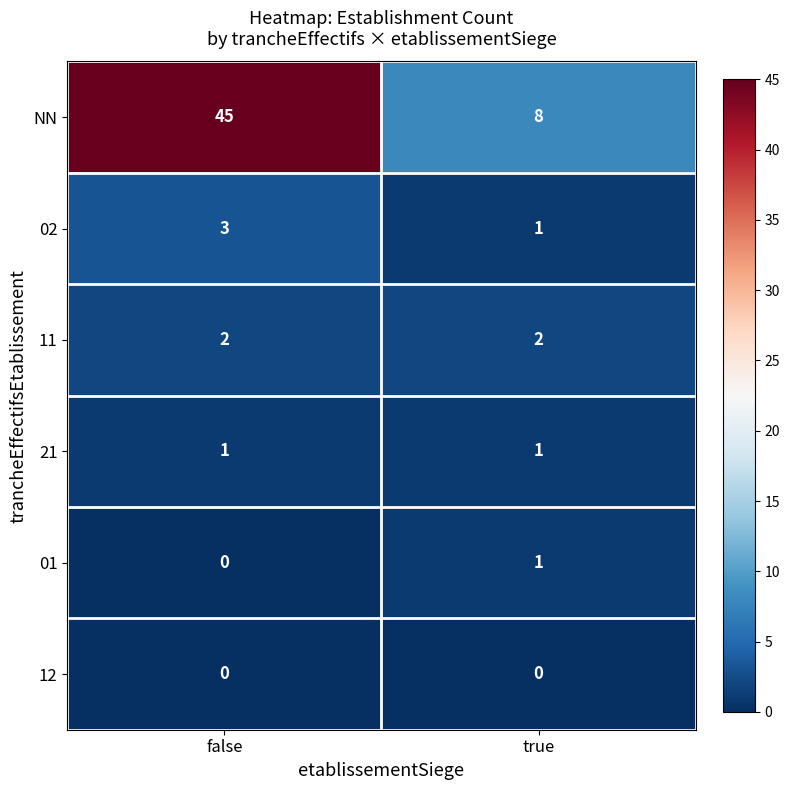

What is the sum of the 11 values at false and true?

4